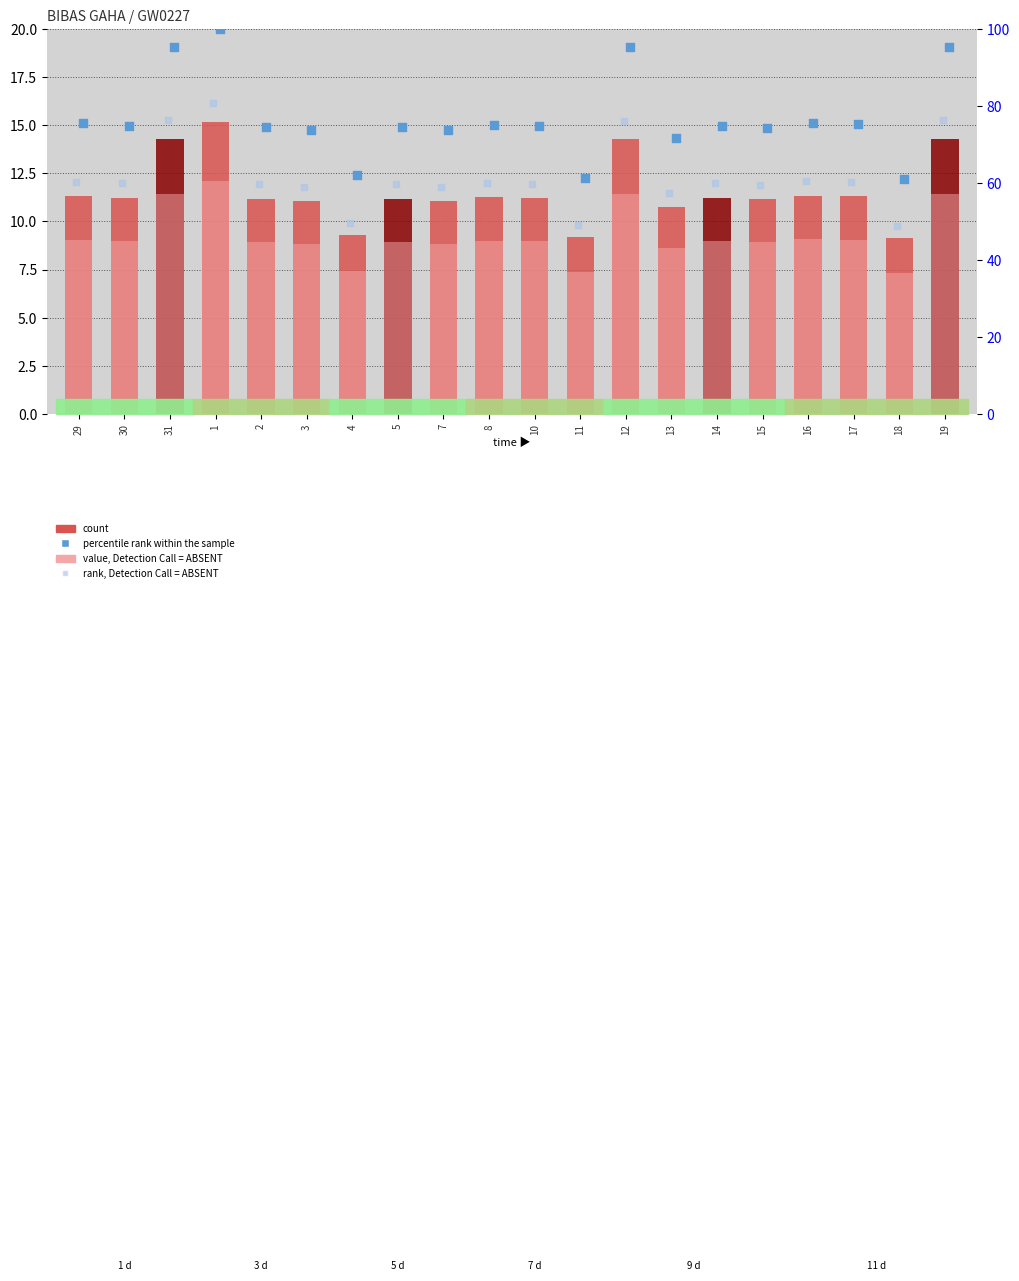

Which series has the largest total across all categories?

percentile rank